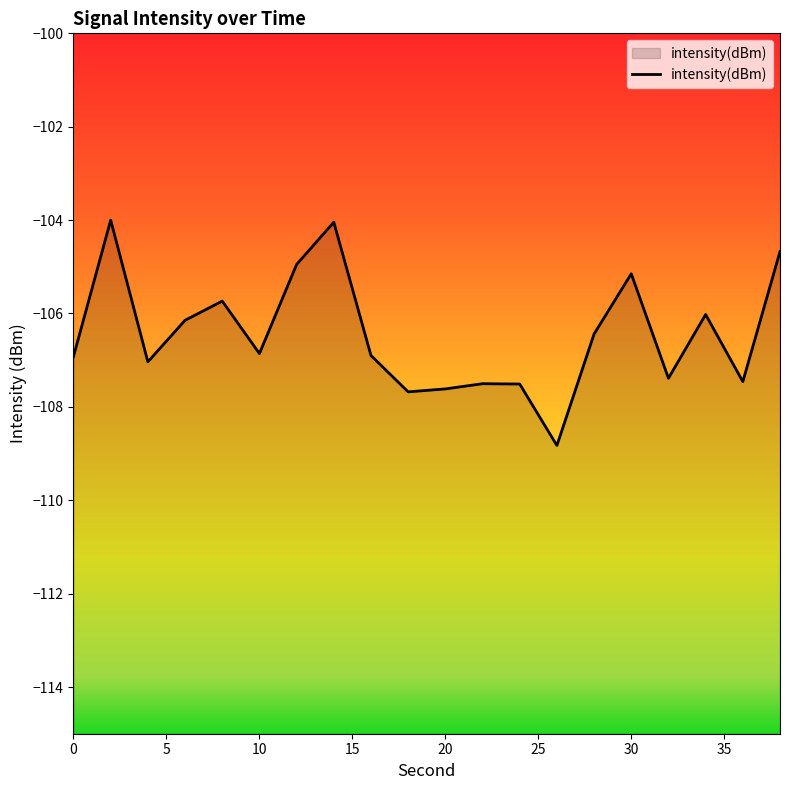

How many interior local valleys (lower than both neighbors) does the data have?

6